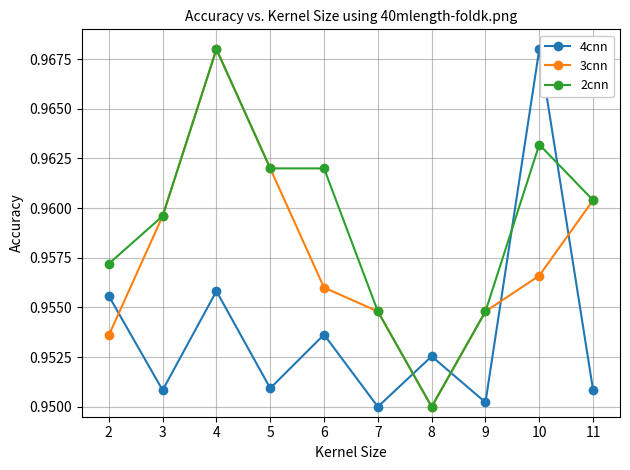

Where do 3cnn and 4cnn first cross each other?

2 and 3